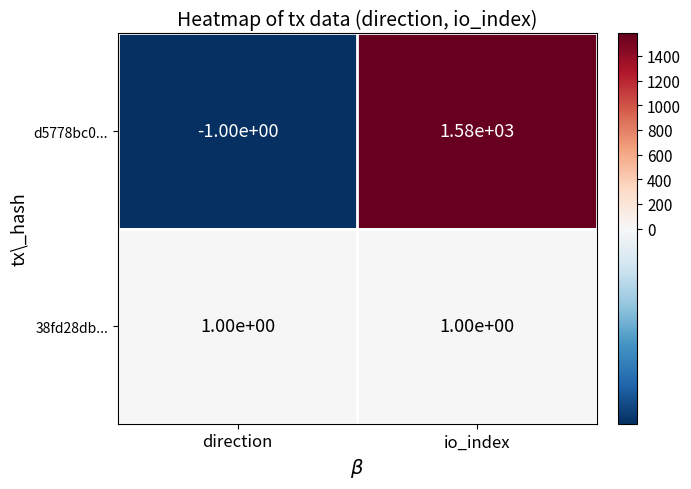

Which series changed the most between direction and io_index?

d5778bc0...